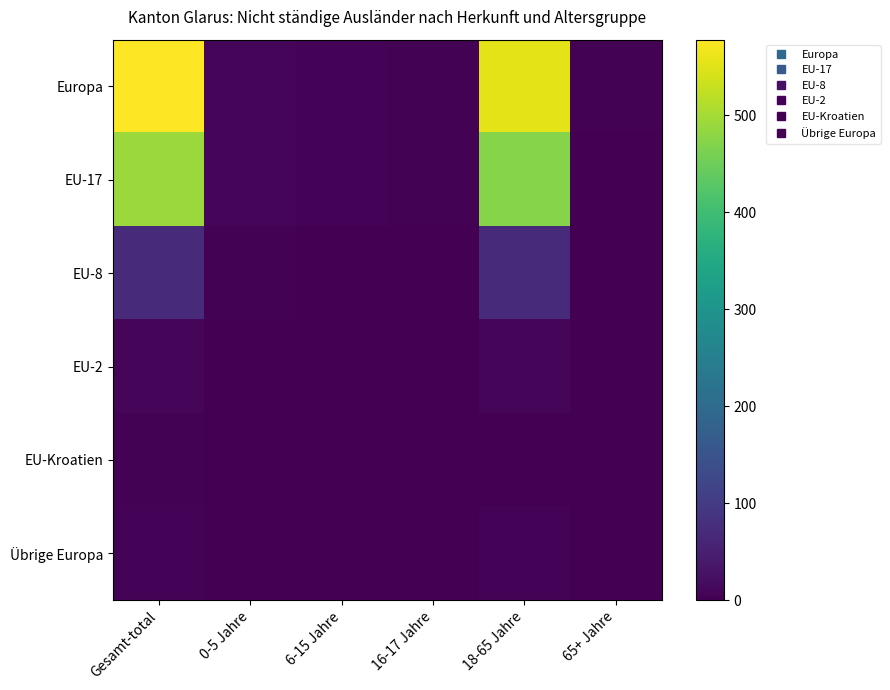

How many distinct data groups are displayed?

6